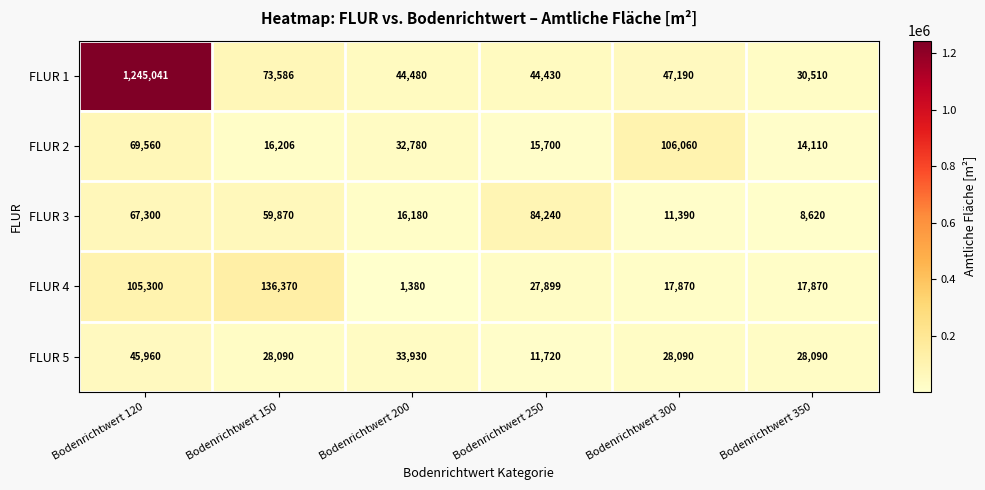

What is the maximum value shown in the chart?

1245041